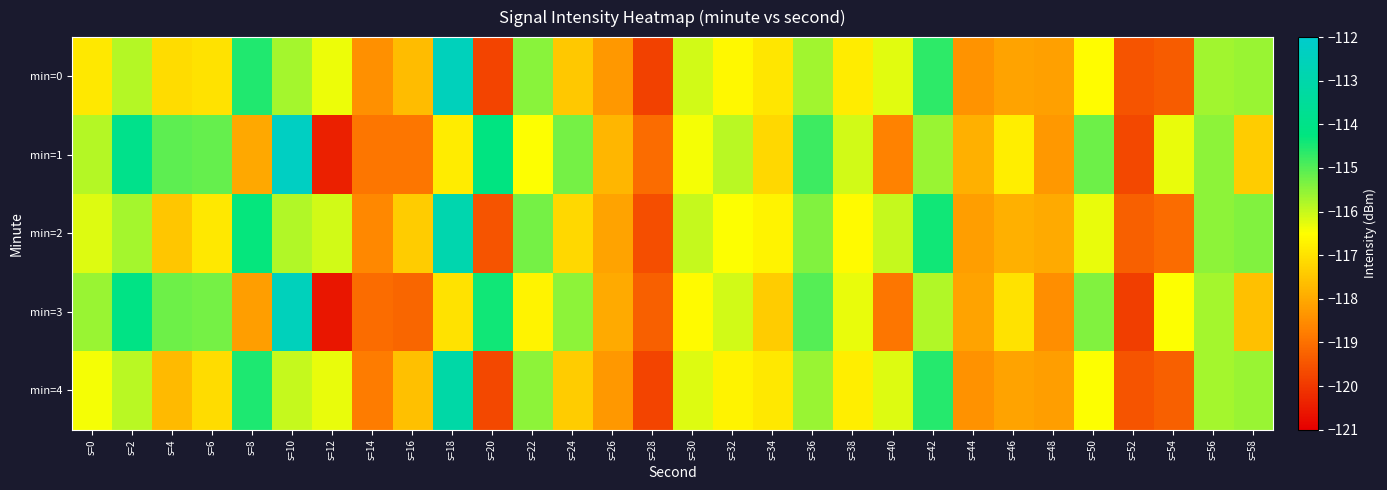

At which category does the chart reach its minimum across all series?

s=12